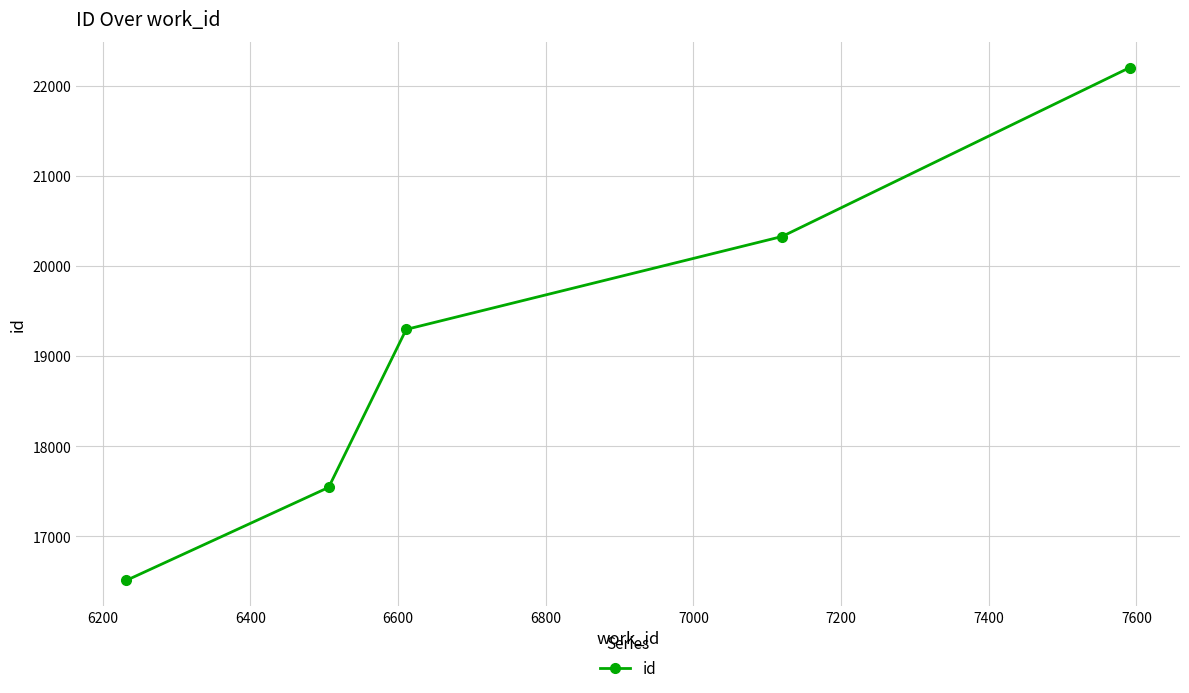

What is the value of the 3rd point from the left?

19297